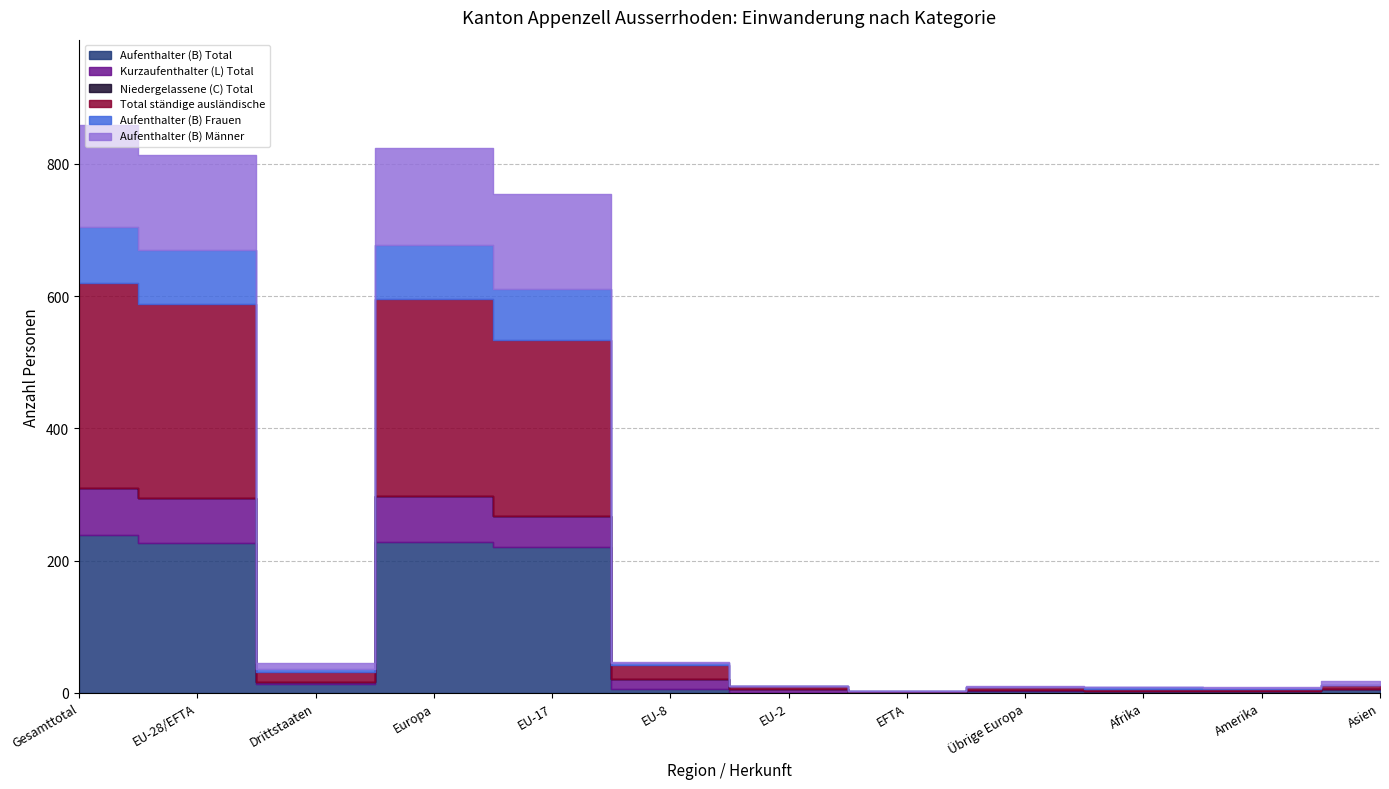

In Aufenthalter (B) Frauen, how many points are lower than both neighbors (excluding endpoints)?

2